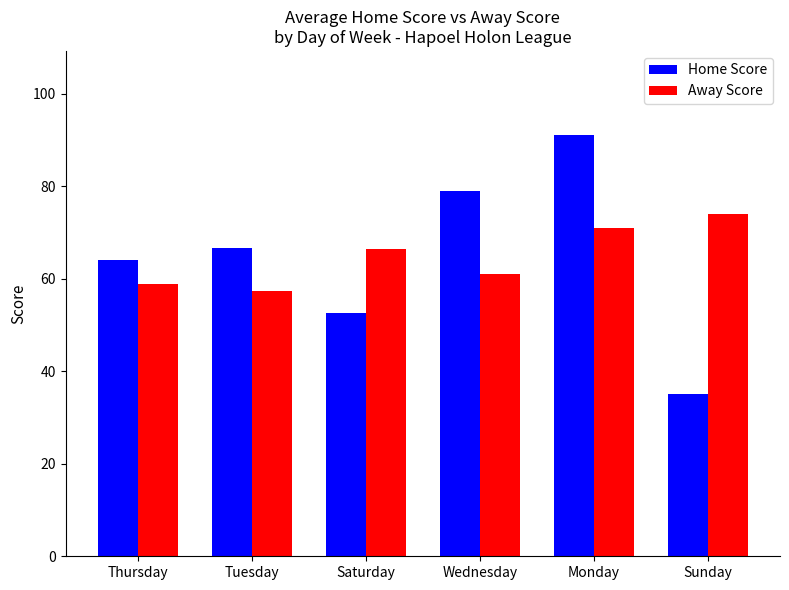

Which series has the widest spread of values?

Home Score